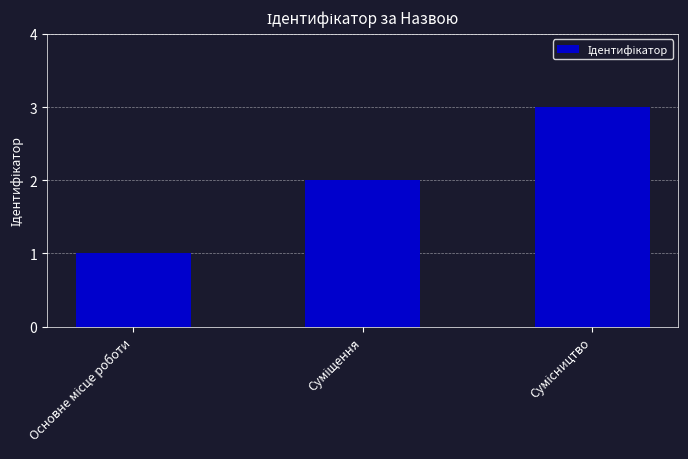

What is the difference between the maximum and minimum values?

2